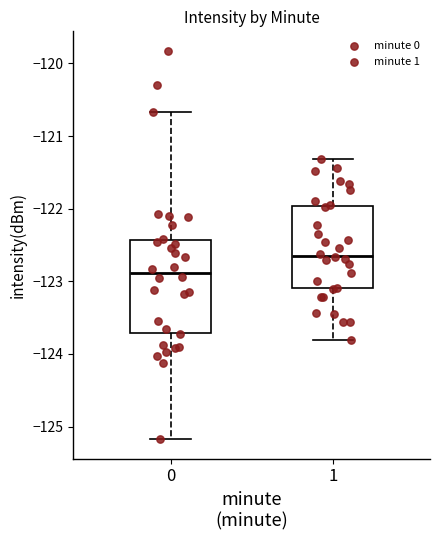

Where does the upper whisker of the box at x = 1 end on the y-axis? The values are not printed on the chart, so give them approximately, as read against the axis.

-121.3